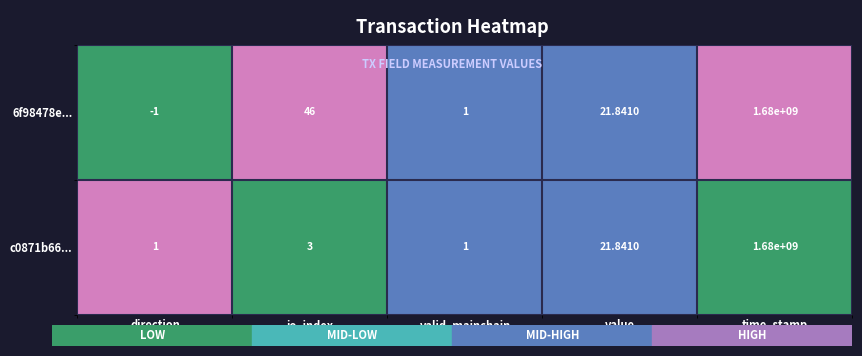

Rank the series by their average value, from lowest to highest.

c0871b66..., 6f98478e...